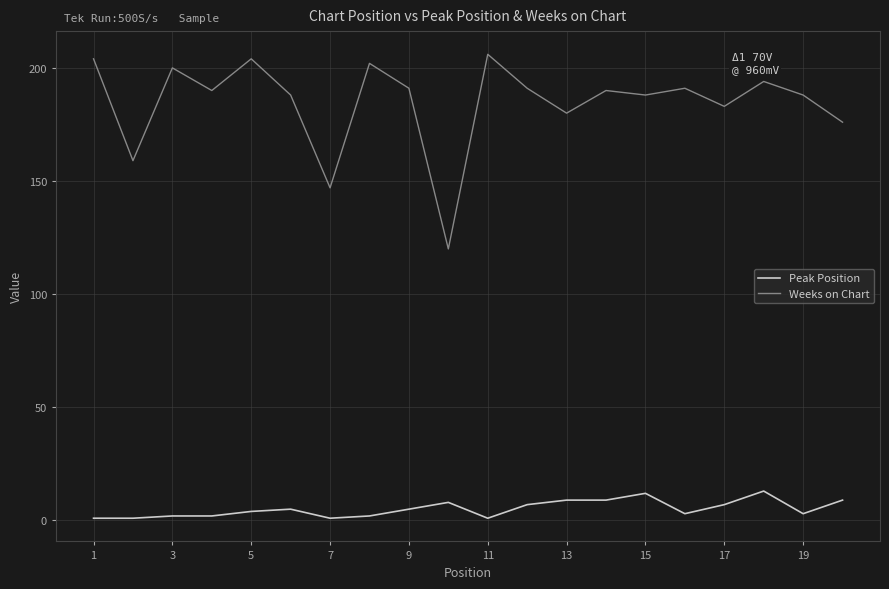

Which series has the largest total across all categories?

Weeks on Chart